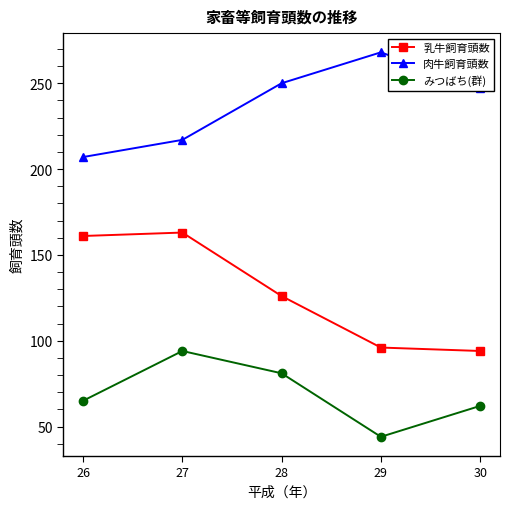

At which category is the sum across all series the highest?

27